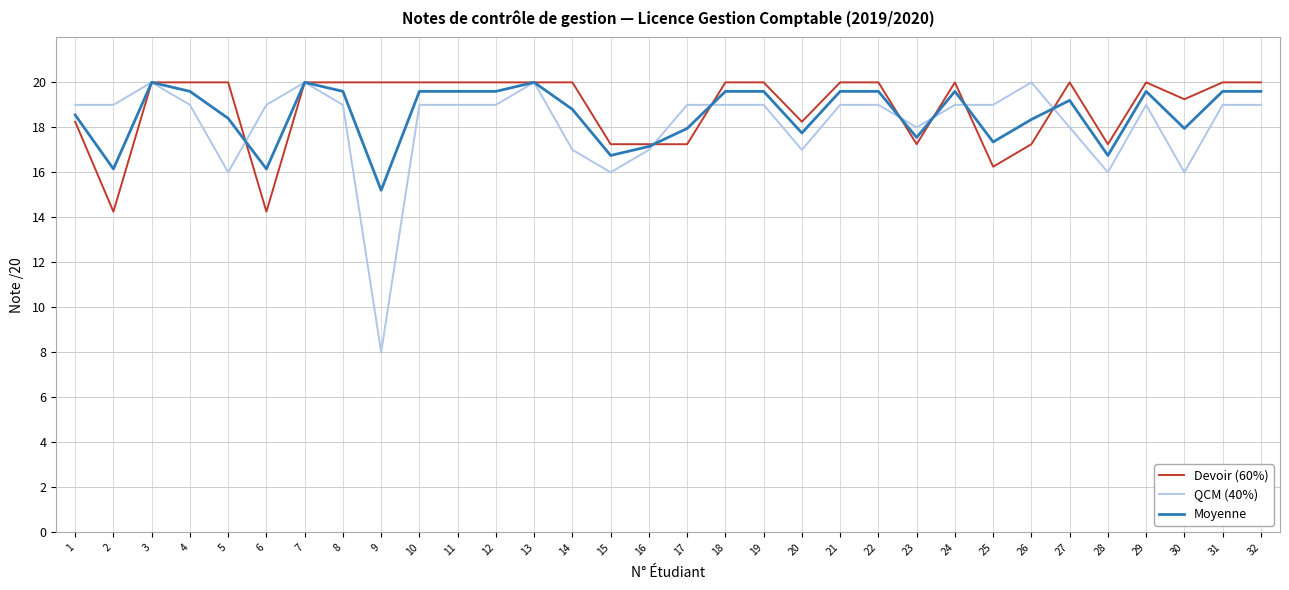

Is it true that QCM (40%) equals 8.8 at 4?

False